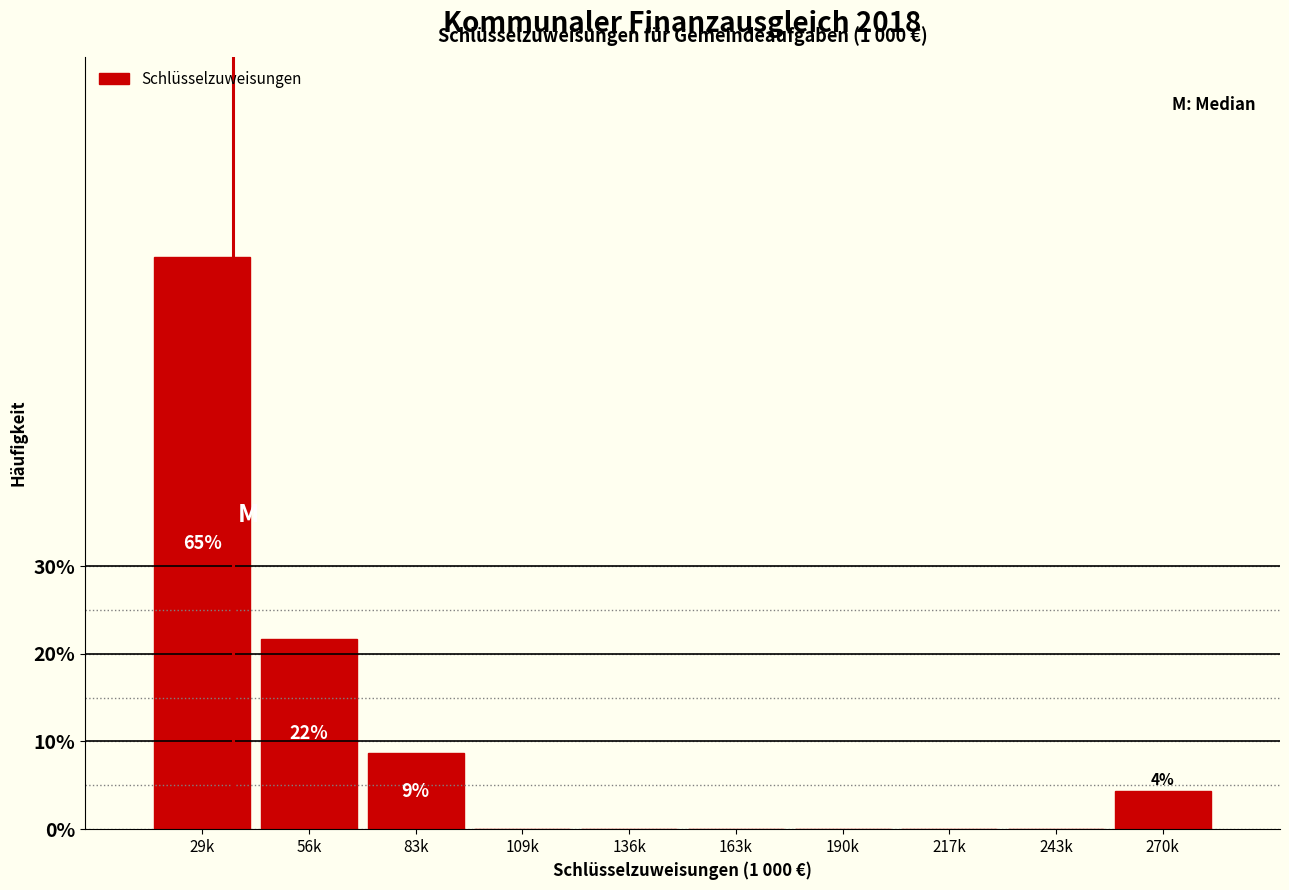

Reading left to right, what are all the values shown in this chart?

29k=65.2	56k=21.7	83k=8.7	109k=0.0	136k=0.0	163k=0.0	190k=0.0	217k=0.0	243k=0.0	270k=4.3